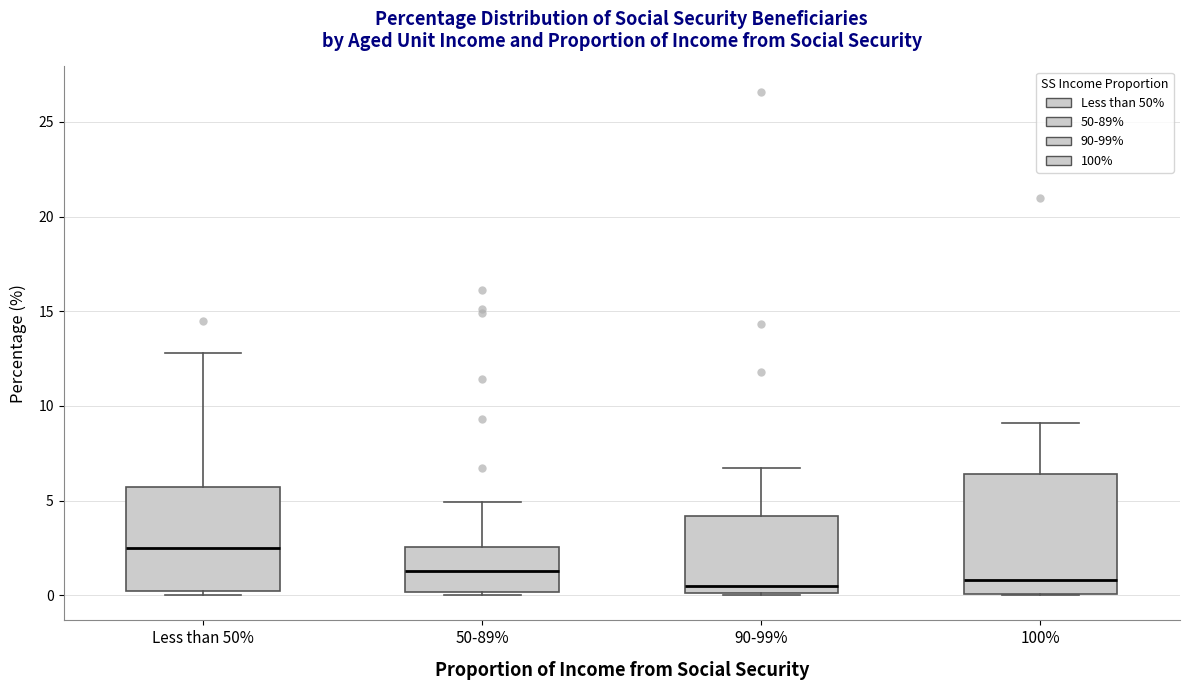

Where does the median line of the box for 90-99% sit on the y-axis? The values are not printed on the chart, so give them approximately, as read against the axis.

0.5